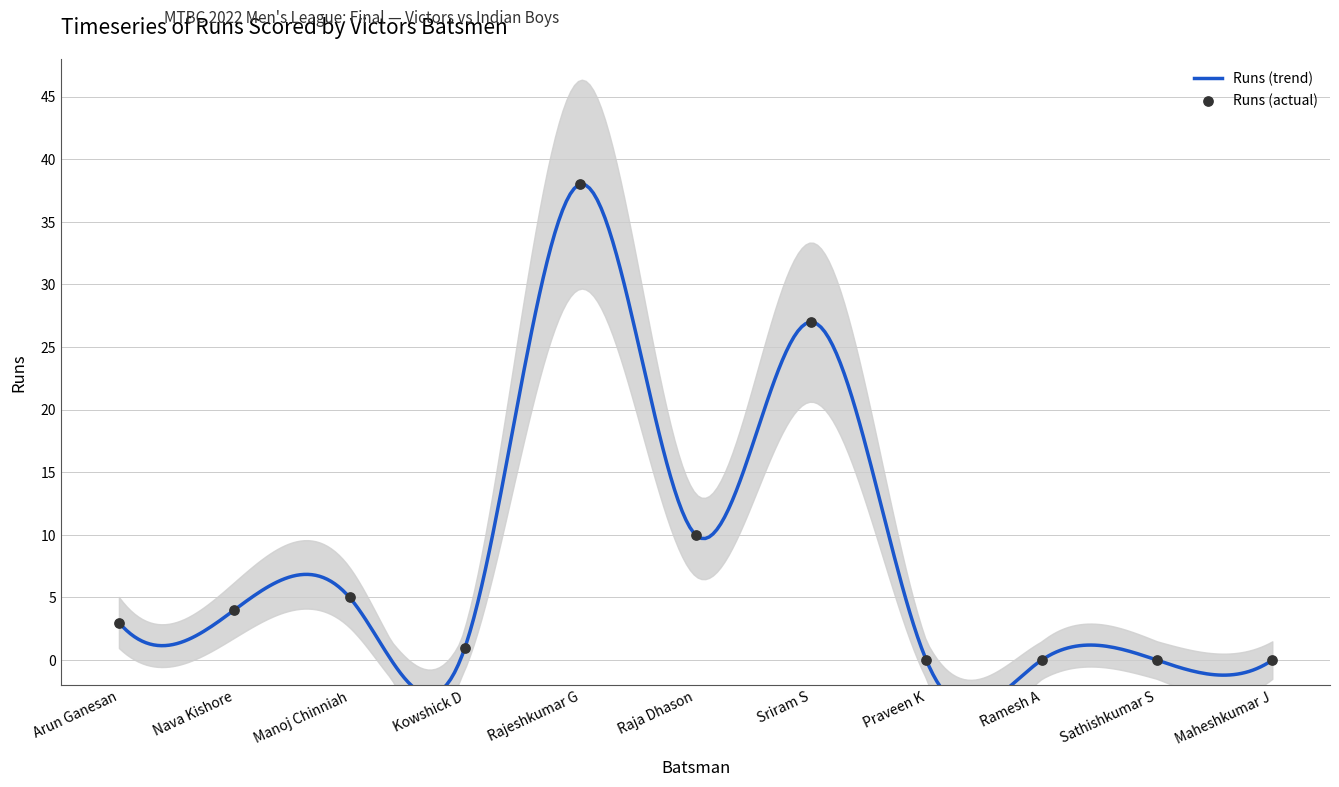

What is the change in value from Sriram S to Praveen K?

-27